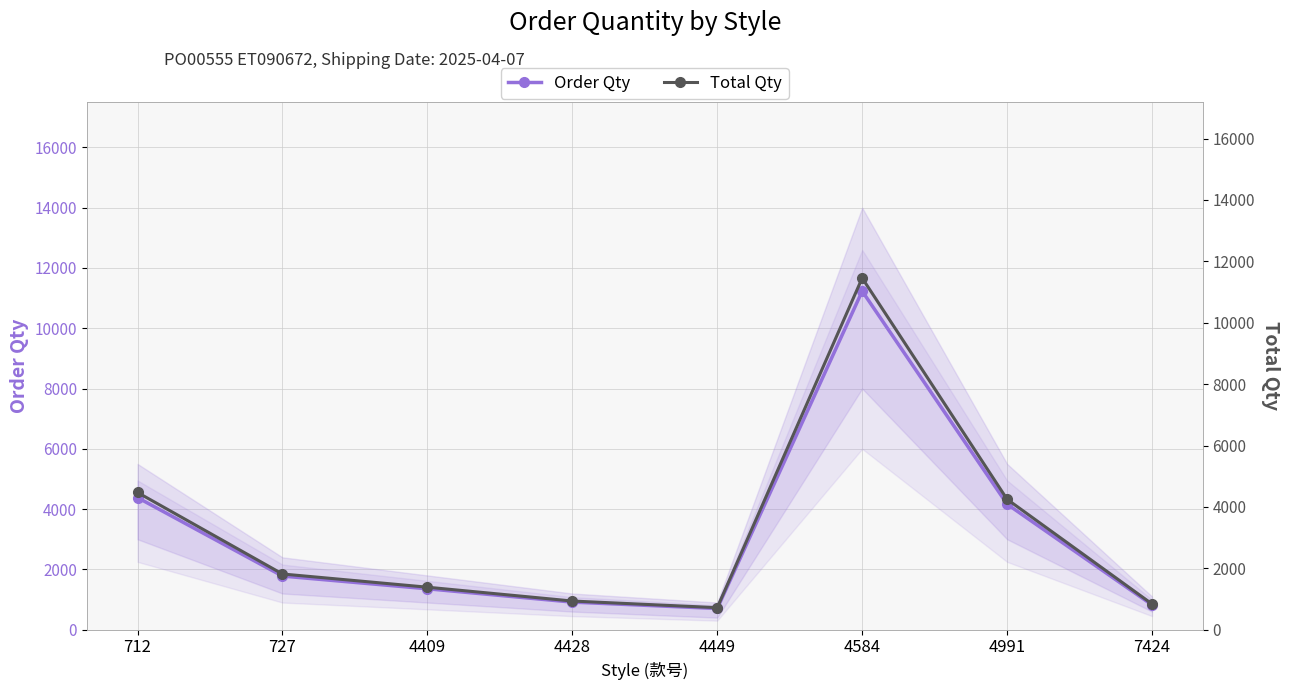

Which series has the largest total across all categories?

Total Qty